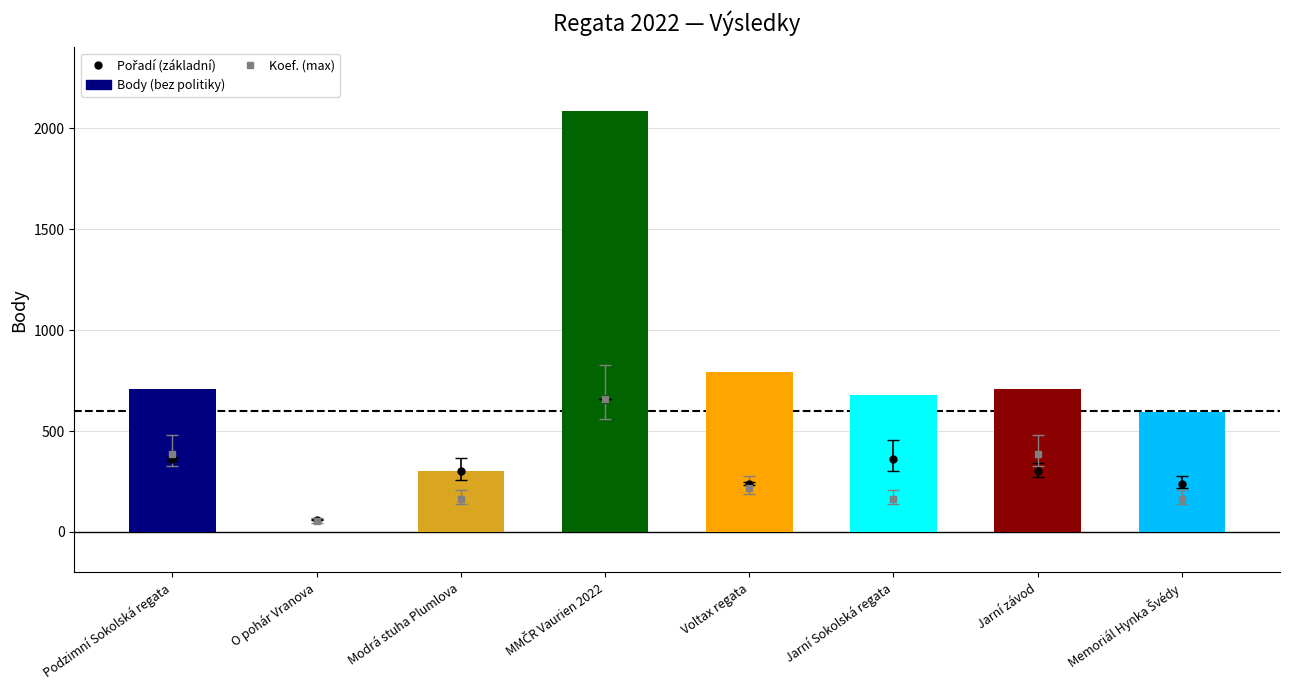

How many bars are there in total?

8